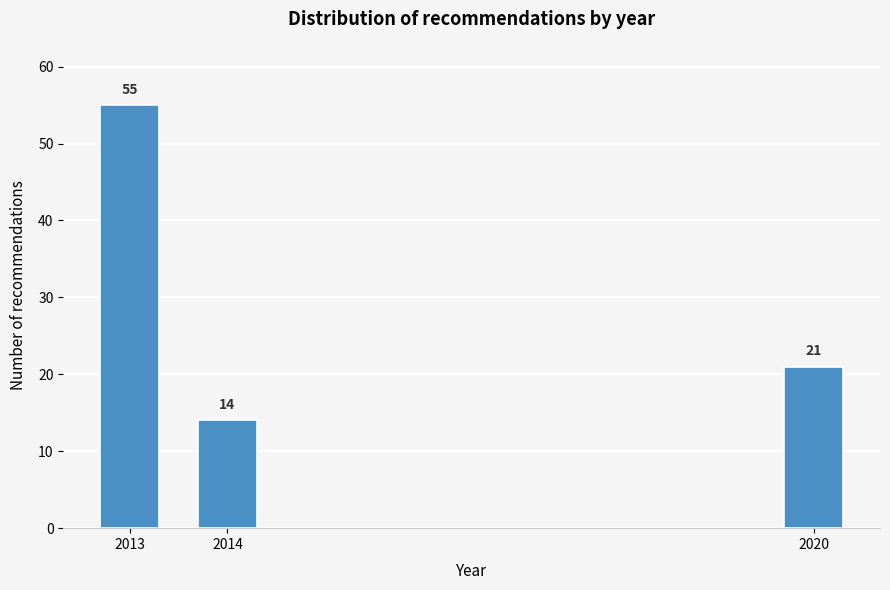

Reading left to right, transcribe all the data shown in this chart.

55	14	21